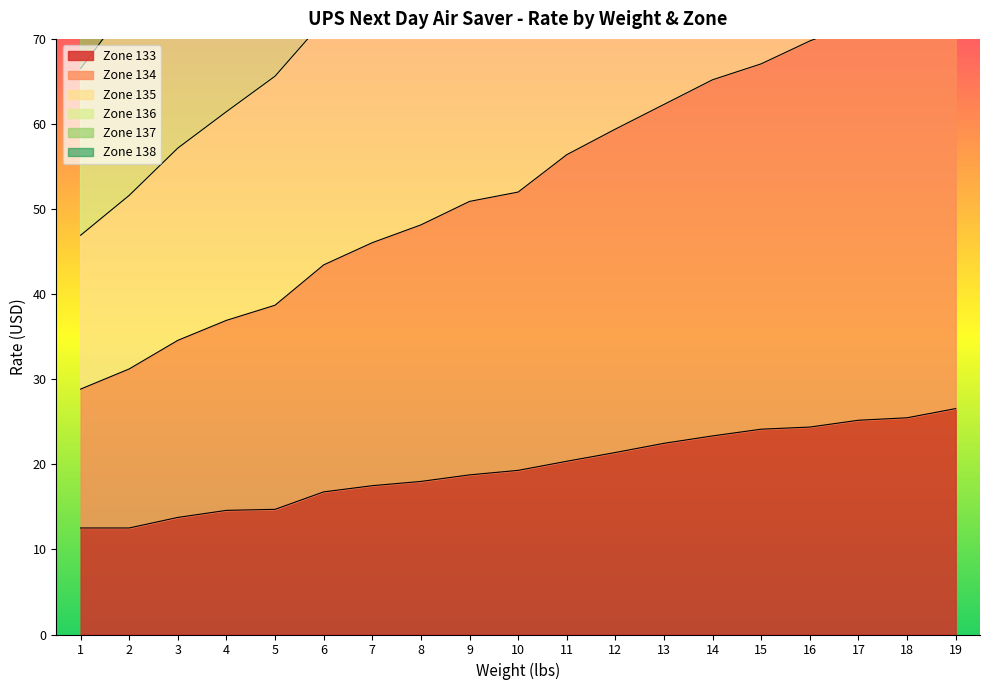

Reading left to right, transcribe all the data shown in this chart.

Zone 133: 1=12.5	2=12.5	3=13.8	4=14.6	5=14.7	6=16.8	7=17.5	8=18.0	9=18.8	10=19.3	11=20.4	12=21.4	13=22.5	14=23.3	15=24.1	16=24.4	17=25.2	18=25.5	19=26.6
Zone 134: 1=46.9	2=51.6	3=57.2	4=61.5	5=65.6	6=72.1	7=77.2	8=81.3	9=86.2	10=87.9	11=96.4	12=101.2	13=106.1	14=110.8	15=114.5	16=119.0	17=122.6	18=125.4	19=128.7
Zone 135: 1=66.5	2=74.1	3=81.3	4=88.5	5=93.5	6=103.7	7=111.1	8=117.4	9=123.3	10=125.5	11=139.7	12=146.6	13=153.3	14=159.9	15=164.5	16=171.5	17=176.4	18=180.4	19=184.9
Zone 136: 1=87.7	2=98.4	3=107.9	4=117.5	5=123.3	6=136.9	7=146.8	8=155.7	9=164.1	10=166.8	11=185.8	12=195.3	13=204.5	14=213.4	15=219.7	16=228.2	17=234.4	18=239.6	19=245.5
Zone 137: 1=110.0	2=124.1	3=136.1	4=148.3	5=154.6	6=172.2	7=184.4	8=195.7	9=206.7	10=209.9	11=233.2	12=245.2	13=256.9	14=268.3	15=276.7	16=286.7	17=294.1	18=300.9	19=308.3
Zone 138: 1=28.8	2=31.2	3=34.6	4=36.9	5=38.7	6=43.4	7=46.0	8=48.1	9=50.9	10=52.0	11=56.4	12=59.4	13=62.3	14=65.2	15=67.1	16=69.8	17=71.8	18=73.5	19=75.8